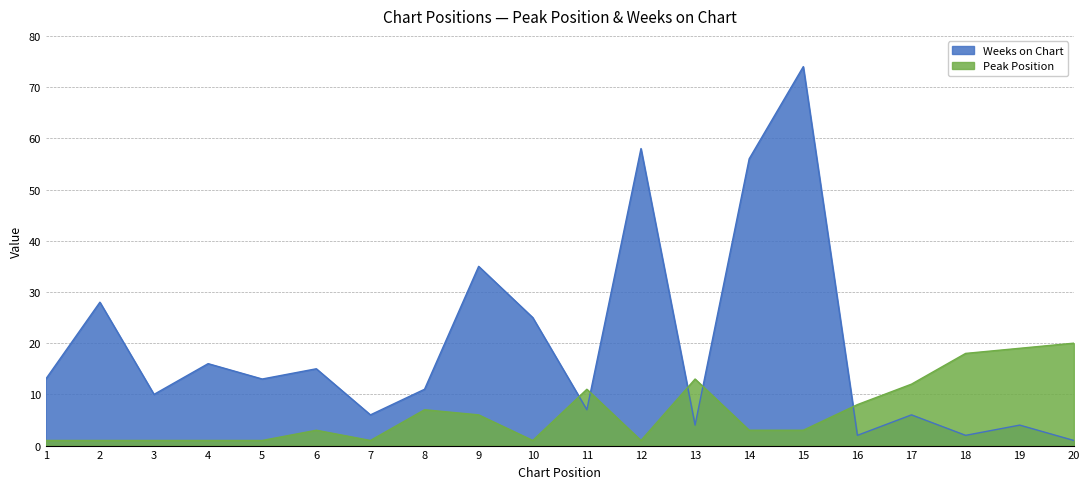

What is the difference between the highest and lowest values at 17?

6